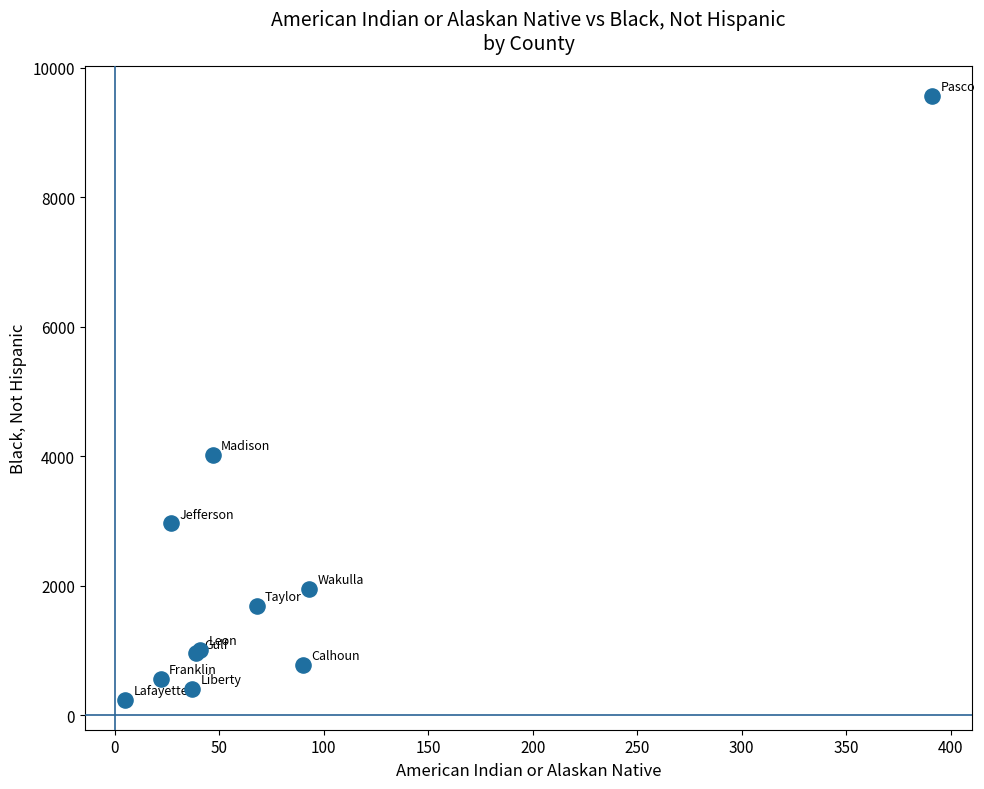

What Y value in the scatter plot is closest to 4900?

4017